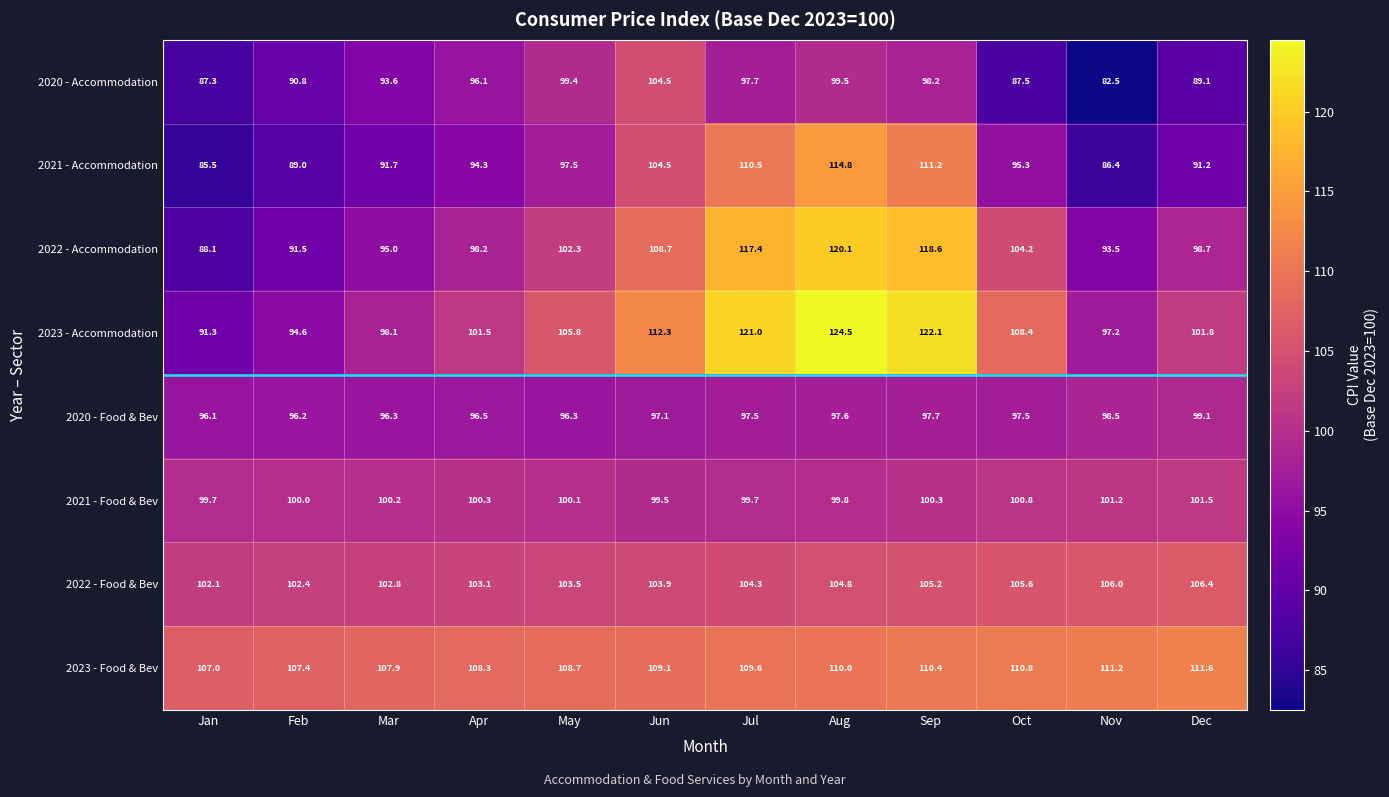

Which category has the highest value across all series?

Aug